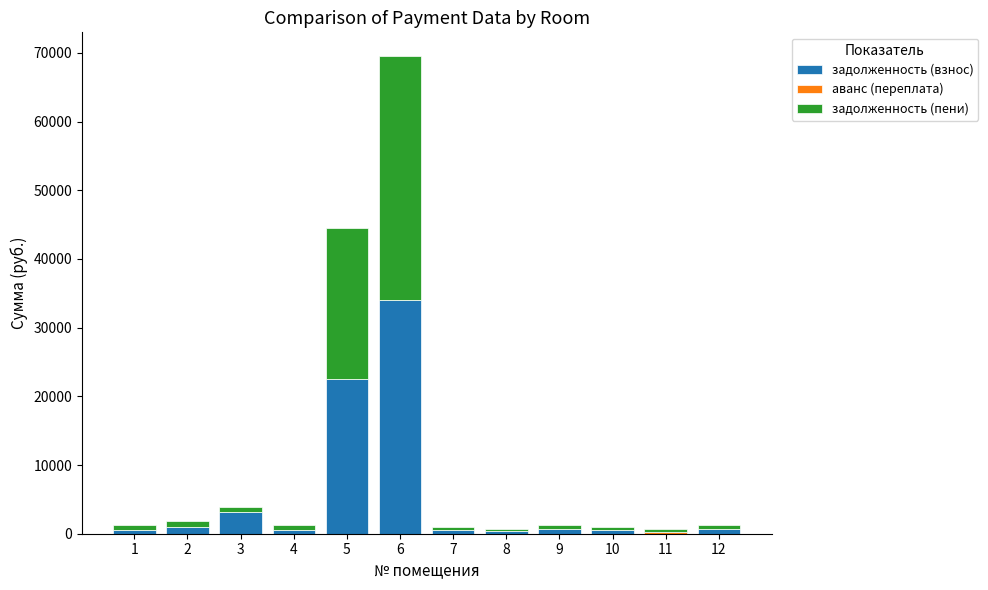

What is the sum of all задолженность (взнос) values?

64497.4